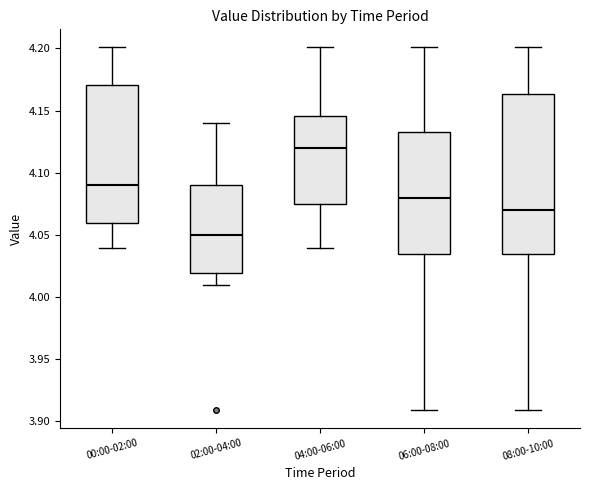

Which box is the tallest, from its lower edge to its upper edge?

08:00-10:00